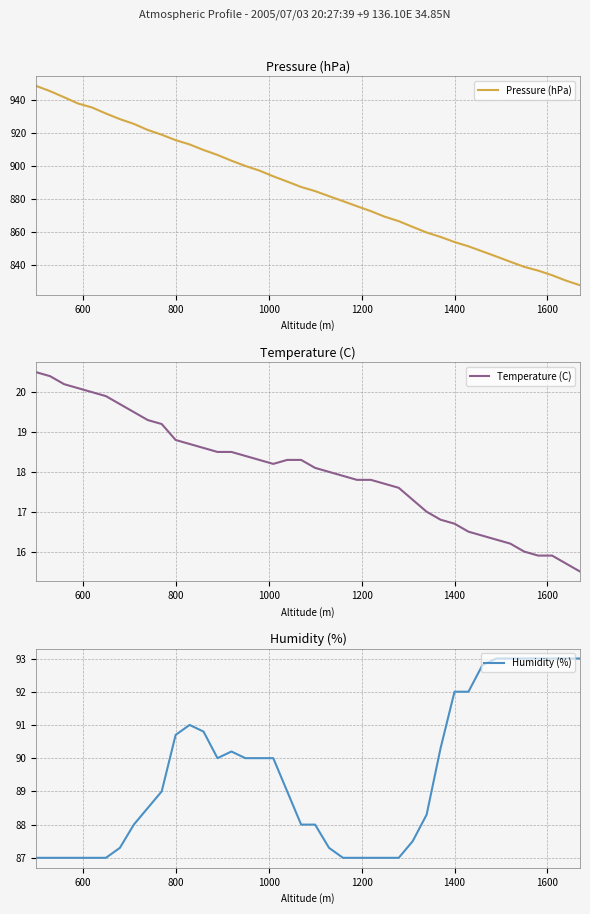

What is the highest value of the Humidity (%) series?

93.0